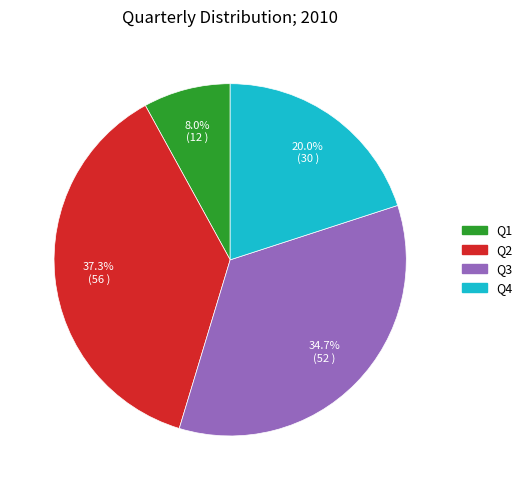

How many segments does this pie chart have?

4